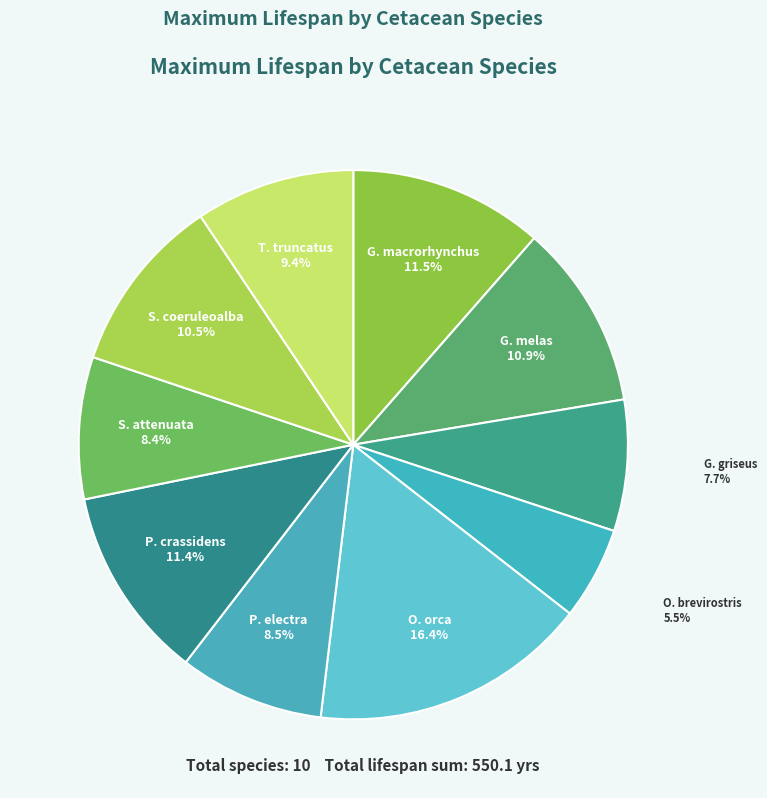

Is there a majority slice in this chart?

No